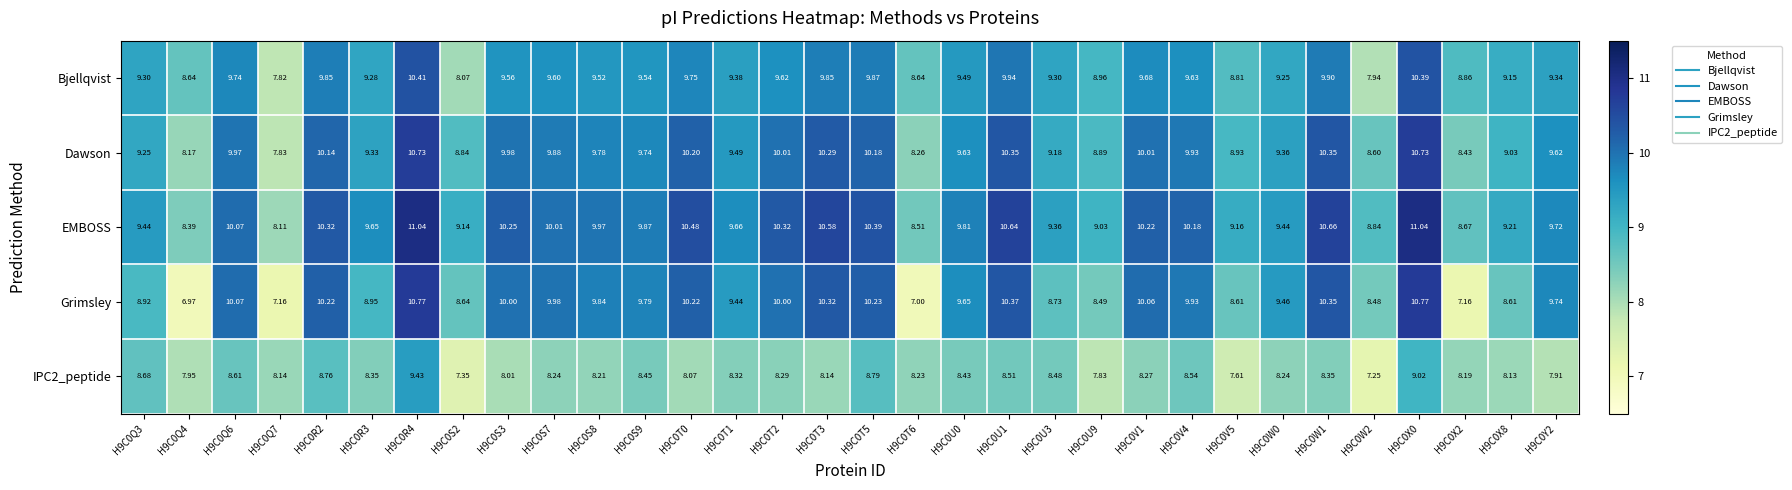

Which series has the widest spread of values?

Grimsley